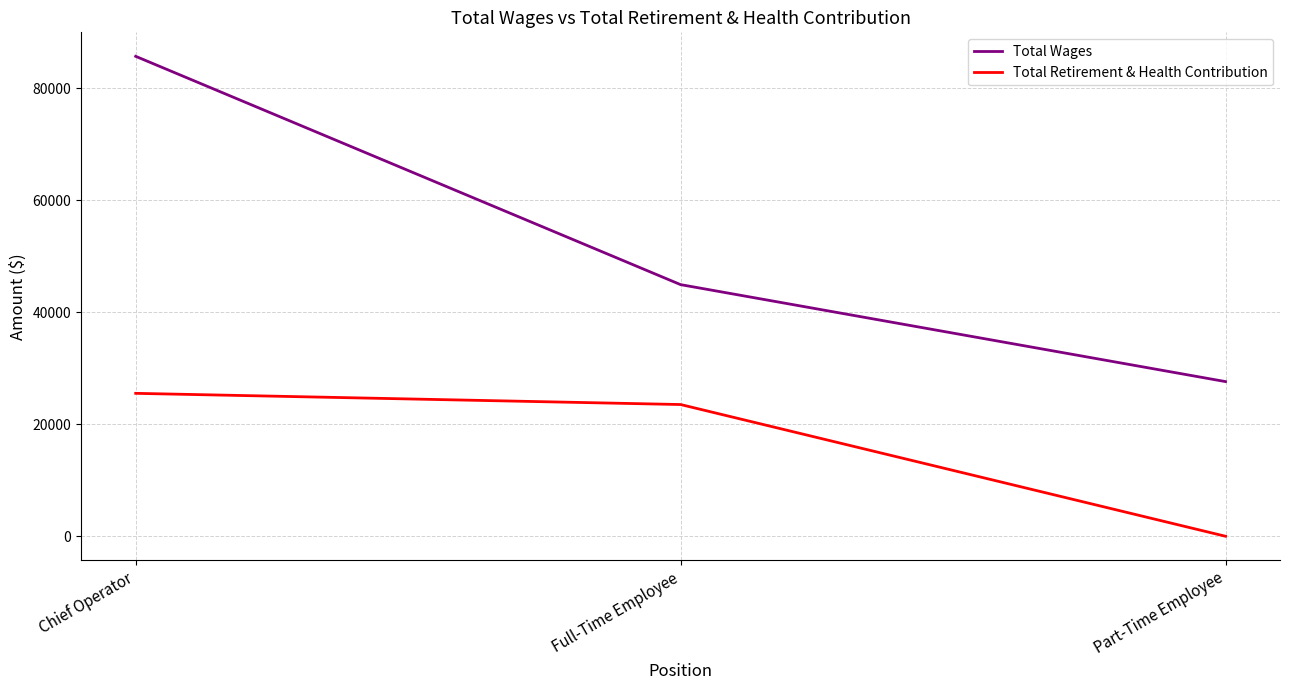

Reading left to right, list all the values displayed in this chart.

Total Wages: 85673	44918	27610
Total Retirement & Health Contribution: 25513	23514	0